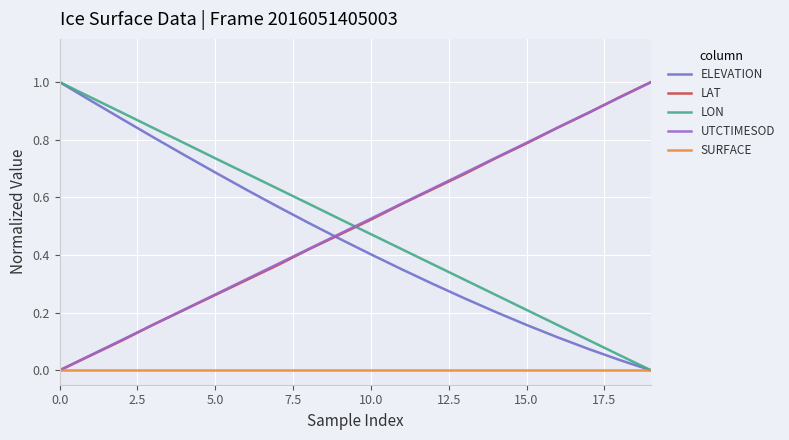

What is the maximum value shown in the chart?

1.0